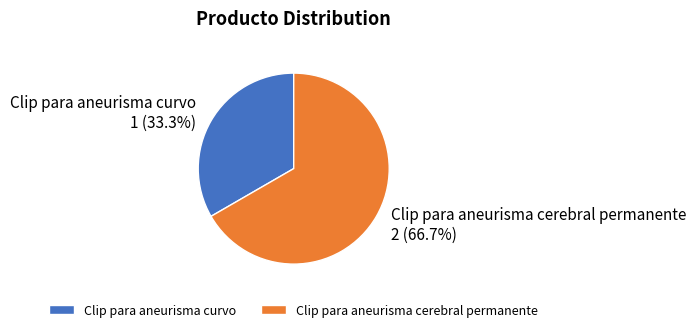

To the nearest percent, what is the average slice percentage?

50%